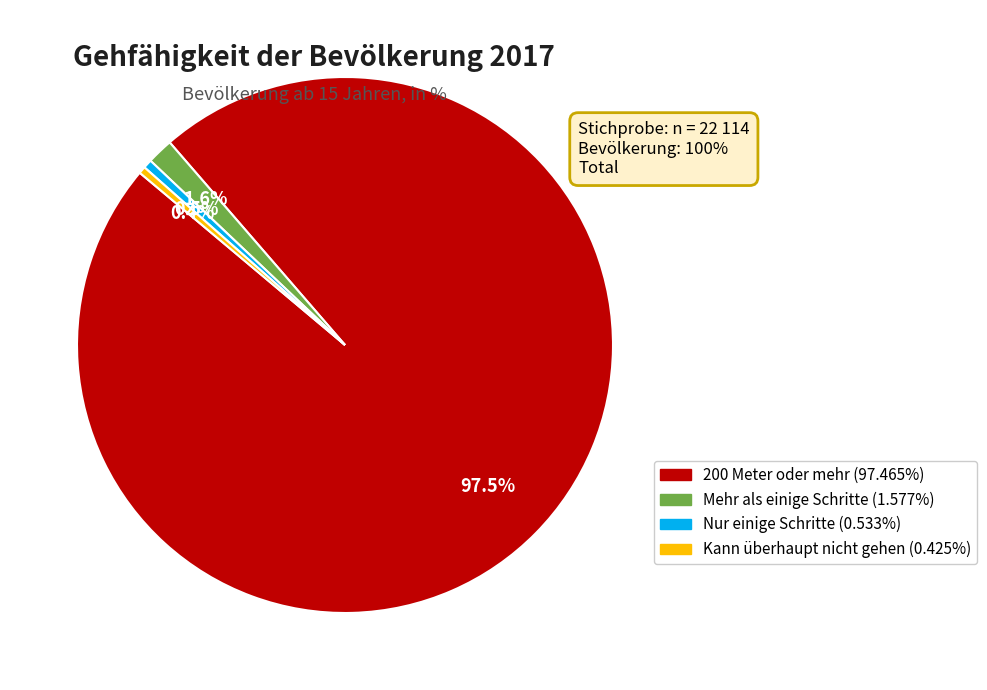

Count the number of slices in the pie.

4